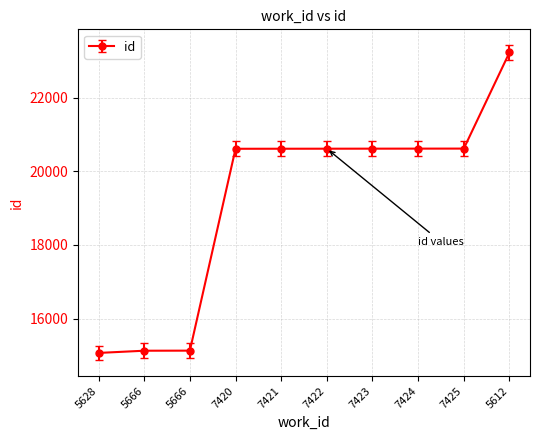

How many distinct data groups are displayed?

1